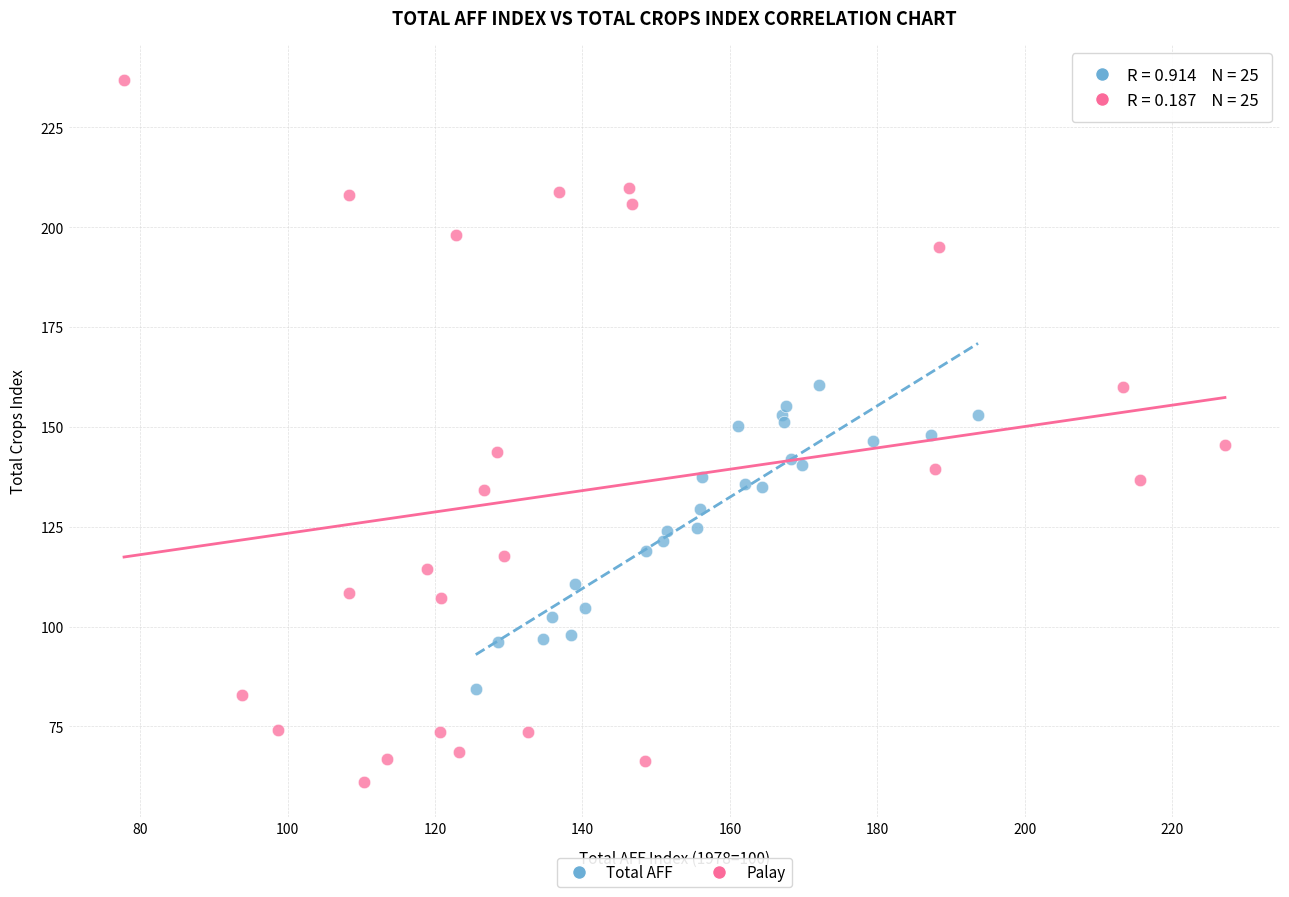

Which series contains the highest Y value?

Palay